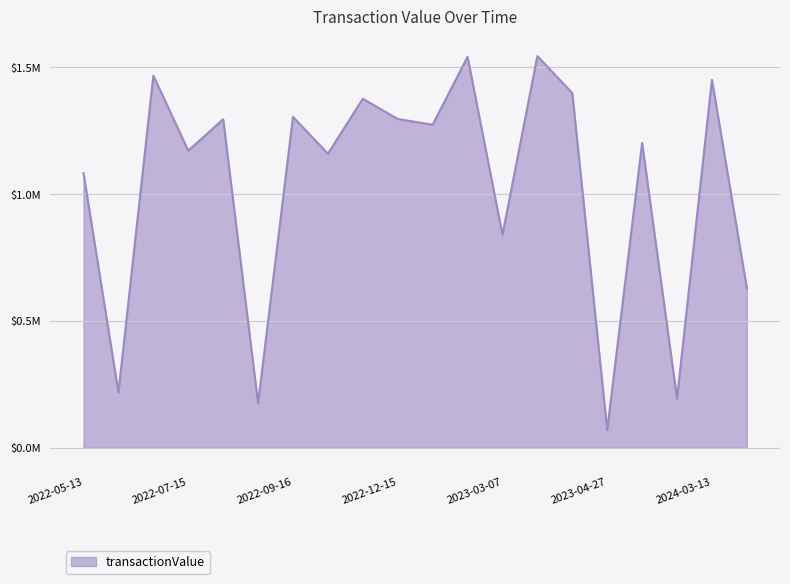

Does the chart display data point markers on the line(s)?

No